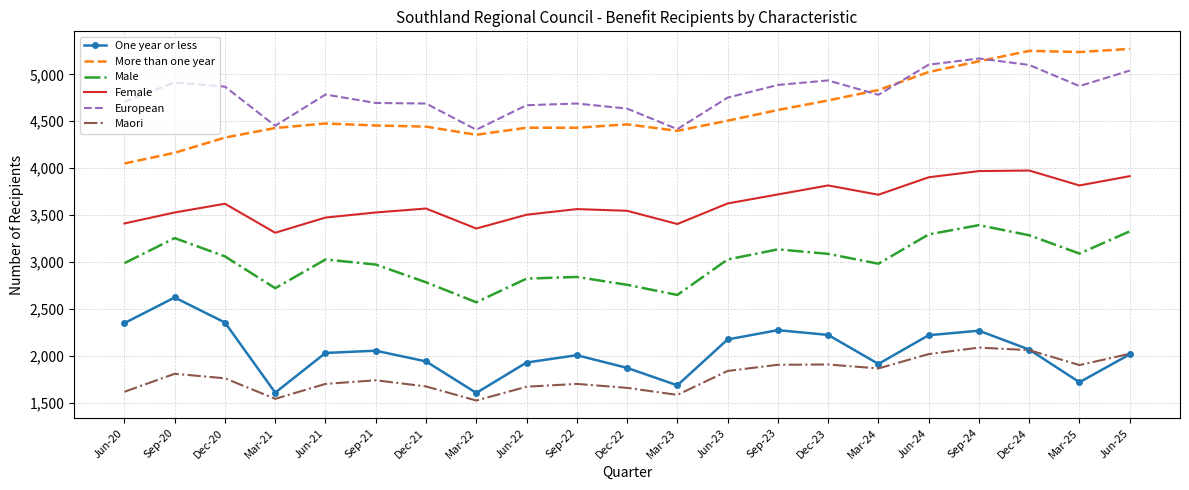

The value of More than one year at Sep-24 is 5139. True or false?

True